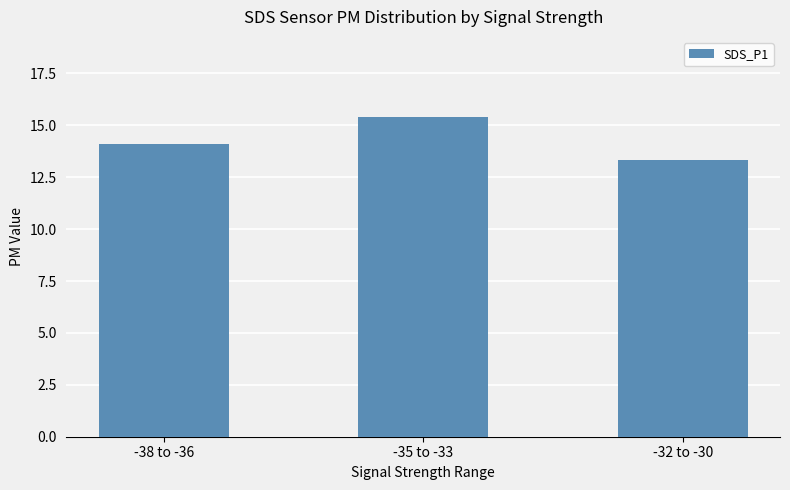

Which has a higher value, -32 to -30 or -38 to -36?

-38 to -36